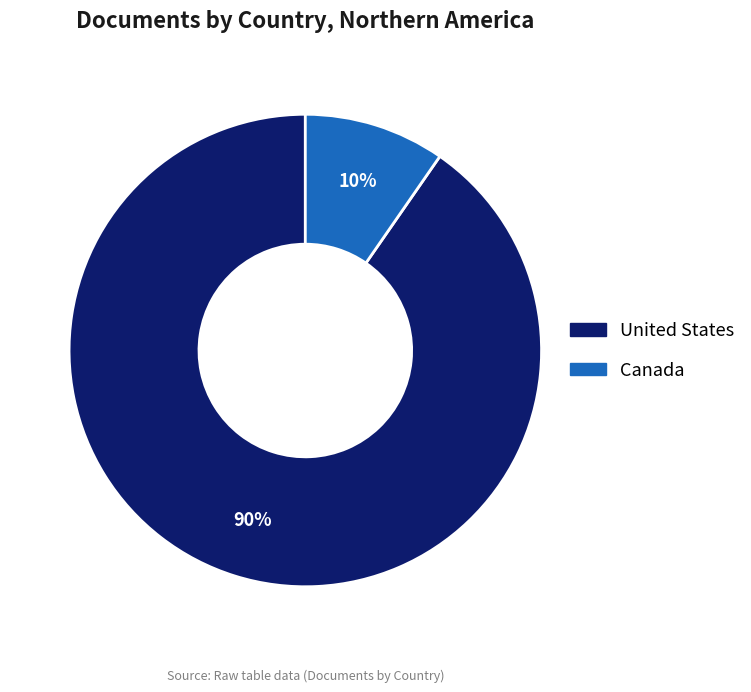

What is the smallest slice in the pie chart?

Canada